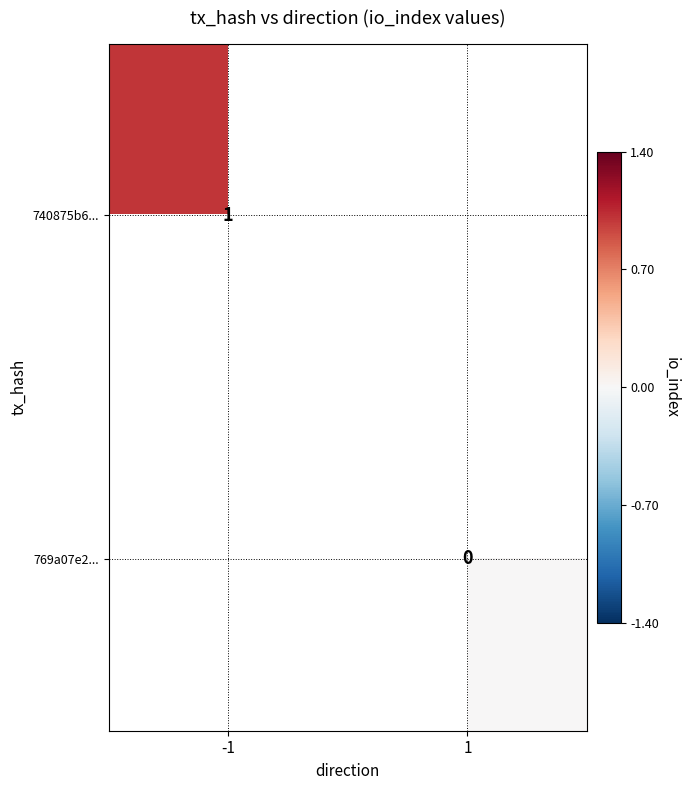

At which category does the chart reach its peak across all series?

-1